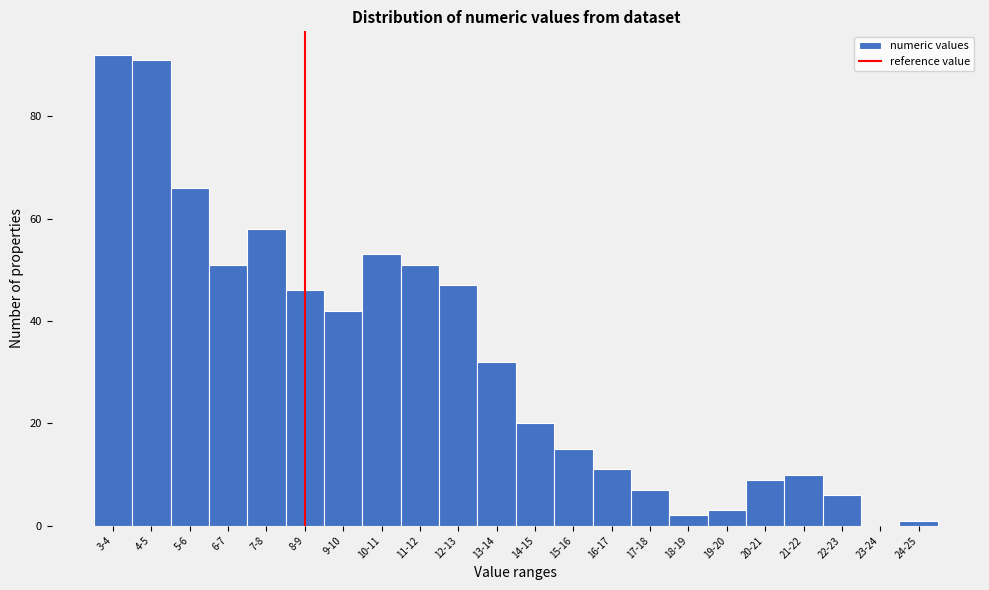

Reading left to right, what are all the values shown in this chart?

3-4=92	4-5=91	5-6=66	6-7=51	7-8=58	8-9=46	9-10=42	10-11=53	11-12=51	12-13=47	13-14=32	14-15=20	15-16=15	16-17=11	17-18=7	18-19=2	19-20=3	20-21=9	21-22=10	22-23=6	23-24=0	24-25=1